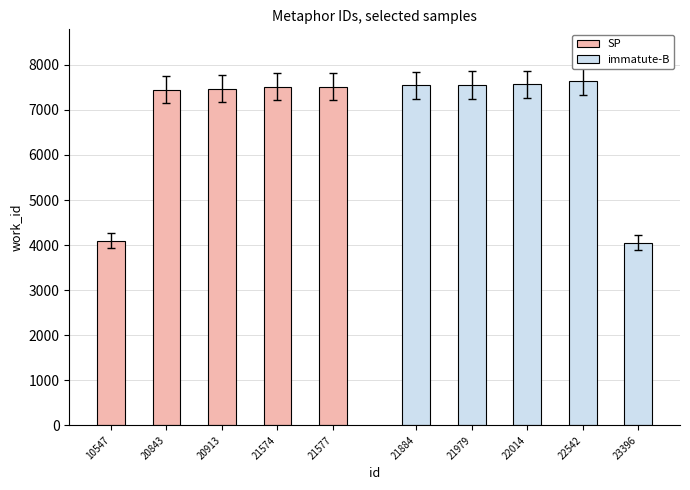

Rank the series by their average value, from highest to lowest.

immatute-B, SP